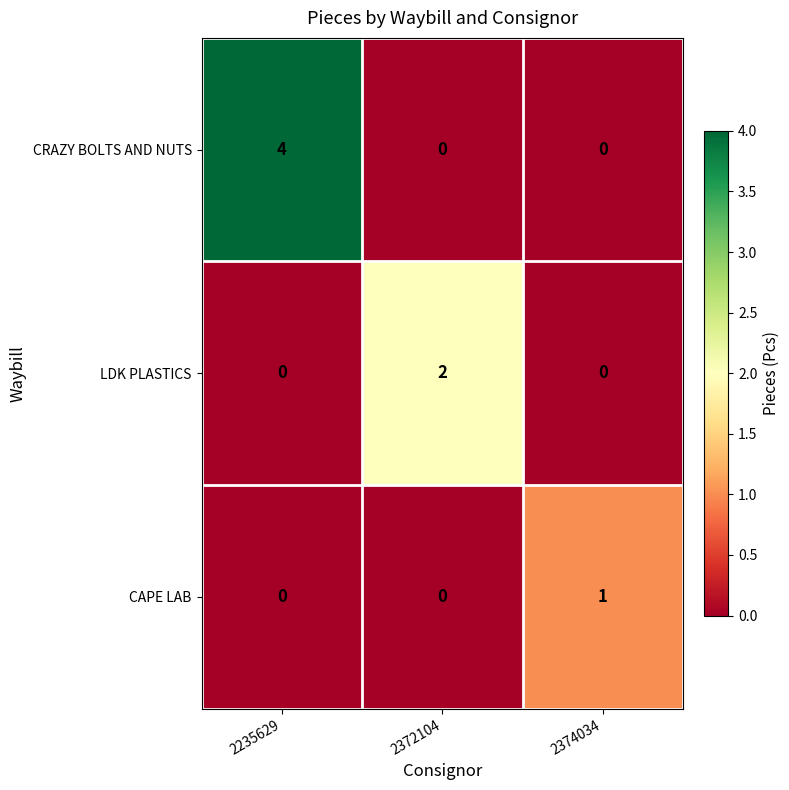

At which label does CRAZY BOLTS AND NUTS reach its peak?

2235629